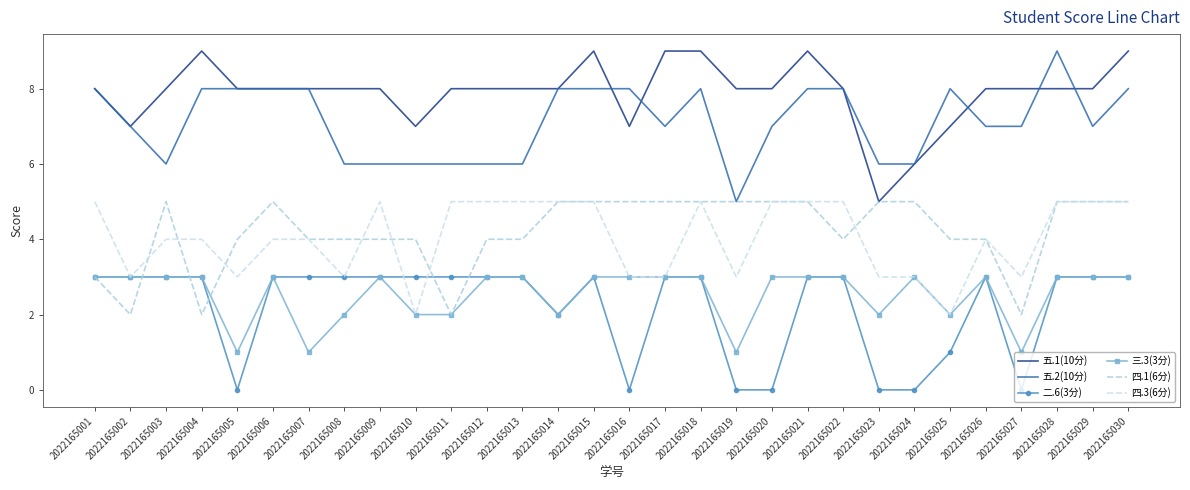

Reading left to right, extract all data points from this chart.

五.1(10分): 2022165001=8	2022165002=7	2022165003=8	2022165004=9	2022165005=8	2022165006=8	2022165007=8	2022165008=8	2022165009=8	2022165010=7	2022165011=8	2022165012=8	2022165013=8	2022165014=8	2022165015=9	2022165016=7	2022165017=9	2022165018=9	2022165019=8	2022165020=8	2022165021=9	2022165022=8	2022165023=5	2022165024=6	2022165025=7	2022165026=8	2022165027=8	2022165028=8	2022165029=8	2022165030=9
五.2(10分): 2022165001=8	2022165002=7	2022165003=6	2022165004=8	2022165005=8	2022165006=8	2022165007=8	2022165008=6	2022165009=6	2022165010=6	2022165011=6	2022165012=6	2022165013=6	2022165014=8	2022165015=8	2022165016=8	2022165017=7	2022165018=8	2022165019=5	2022165020=7	2022165021=8	2022165022=8	2022165023=6	2022165024=6	2022165025=8	2022165026=7	2022165027=7	2022165028=9	2022165029=7	2022165030=8
二.6(3分): 2022165001=3	2022165002=3	2022165003=3	2022165004=3	2022165005=0	2022165006=3	2022165007=3	2022165008=3	2022165009=3	2022165010=3	2022165011=3	2022165012=3	2022165013=3	2022165014=2	2022165015=3	2022165016=0	2022165017=3	2022165018=3	2022165019=0	2022165020=0	2022165021=3	2022165022=3	2022165023=0	2022165024=0	2022165025=1	2022165026=3	2022165027=0	2022165028=3	2022165029=3	2022165030=3
三.3(3分): 2022165001=3	2022165002=3	2022165003=3	2022165004=3	2022165005=1	2022165006=3	2022165007=1	2022165008=2	2022165009=3	2022165010=2	2022165011=2	2022165012=3	2022165013=3	2022165014=2	2022165015=3	2022165016=3	2022165017=3	2022165018=3	2022165019=1	2022165020=3	2022165021=3	2022165022=3	2022165023=2	2022165024=3	2022165025=2	2022165026=3	2022165027=1	2022165028=3	2022165029=3	2022165030=3
四.1(6分): 2022165001=3	2022165002=2	2022165003=5	2022165004=2	2022165005=4	2022165006=5	2022165007=4	2022165008=4	2022165009=4	2022165010=4	2022165011=2	2022165012=4	2022165013=4	2022165014=5	2022165015=5	2022165016=5	2022165017=5	2022165018=5	2022165019=5	2022165020=5	2022165021=5	2022165022=4	2022165023=5	2022165024=5	2022165025=4	2022165026=4	2022165027=2	2022165028=5	2022165029=5	2022165030=5
四.3(6分): 2022165001=5	2022165002=3	2022165003=4	2022165004=4	2022165005=3	2022165006=4	2022165007=4	2022165008=3	2022165009=5	2022165010=2	2022165011=5	2022165012=5	2022165013=5	2022165014=5	2022165015=5	2022165016=3	2022165017=3	2022165018=5	2022165019=3	2022165020=5	2022165021=5	2022165022=5	2022165023=3	2022165024=3	2022165025=2	2022165026=4	2022165027=3	2022165028=5	2022165029=5	2022165030=5